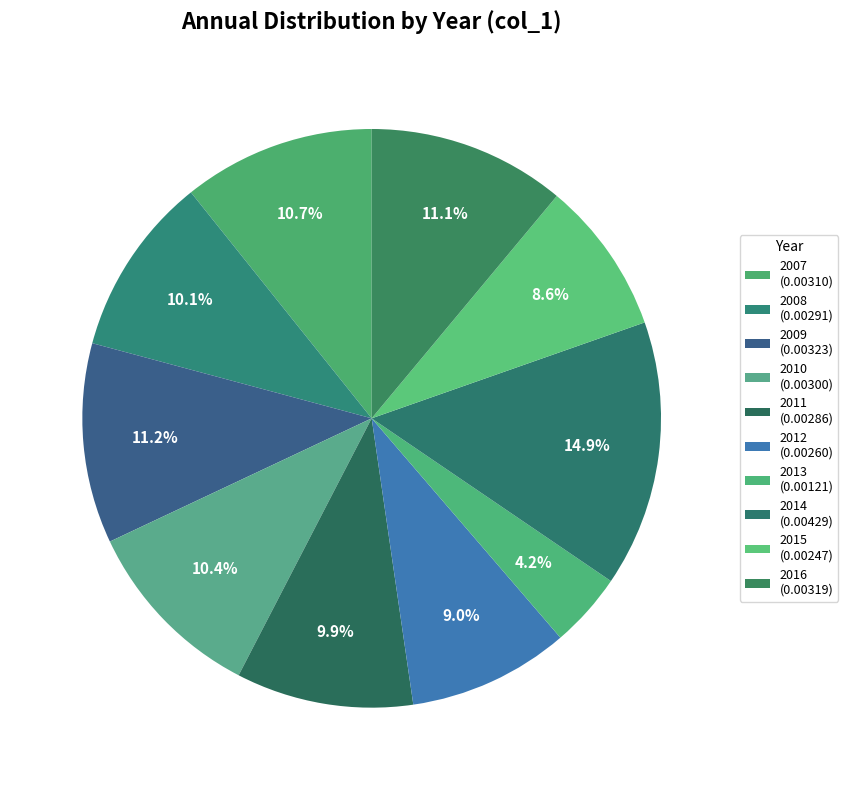

To the nearest percent, what is the combined percentage of 2008 and 2012?

19%